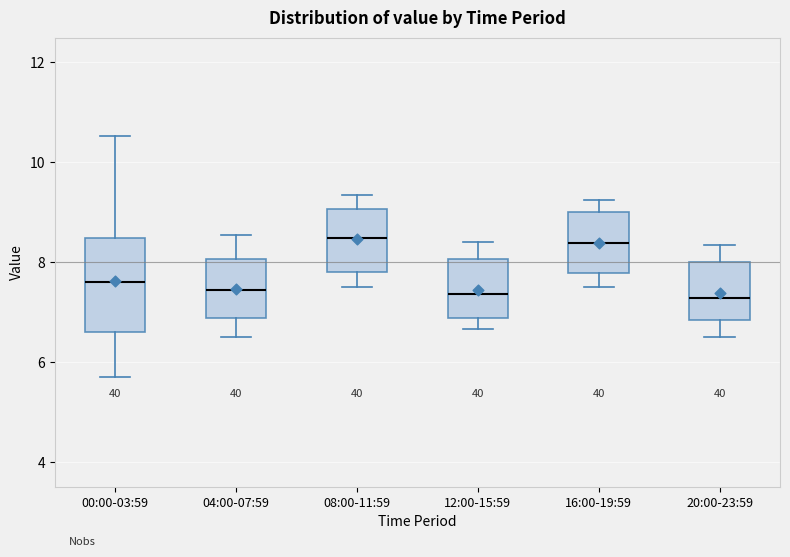

Reading left to right, transcribe this box plot: for each box, give where its median line is, the range the box spans, and where its two whiskers end, as read against the y-axis. The values are not printed on the chart, so give them approximately, as read against the axis.

00:00-03:59: median 7.6, box 6.6 to 8.4, whiskers 5.8 to 10.6
04:00-07:59: median 7.4, box 6.8 to 8.0, whiskers 6.6 to 8.6
08:00-11:59: median 8.4, box 7.8 to 9.0, whiskers 7.6 to 9.4
12:00-15:59: median 7.4, box 6.8 to 8.0, whiskers 6.6 to 8.4
16:00-19:59: median 8.4, box 7.8 to 9.0, whiskers 7.6 to 9.2
20:00-23:59: median 7.2, box 6.8 to 8.0, whiskers 6.6 to 8.4